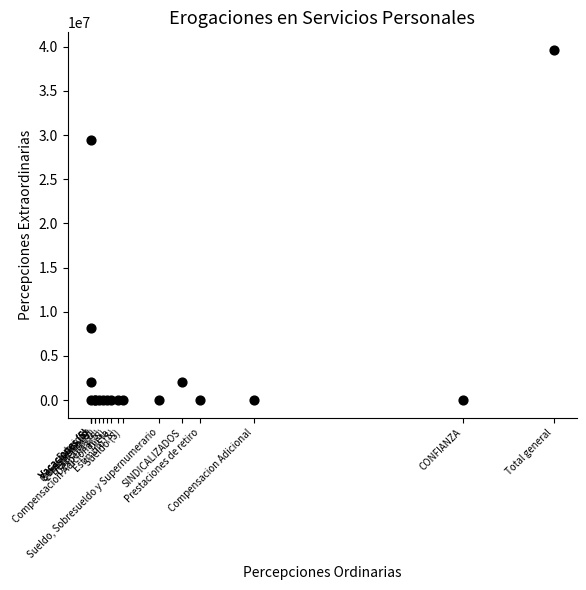

What Y value in the scatter plot is closest to 19822800?

29433000